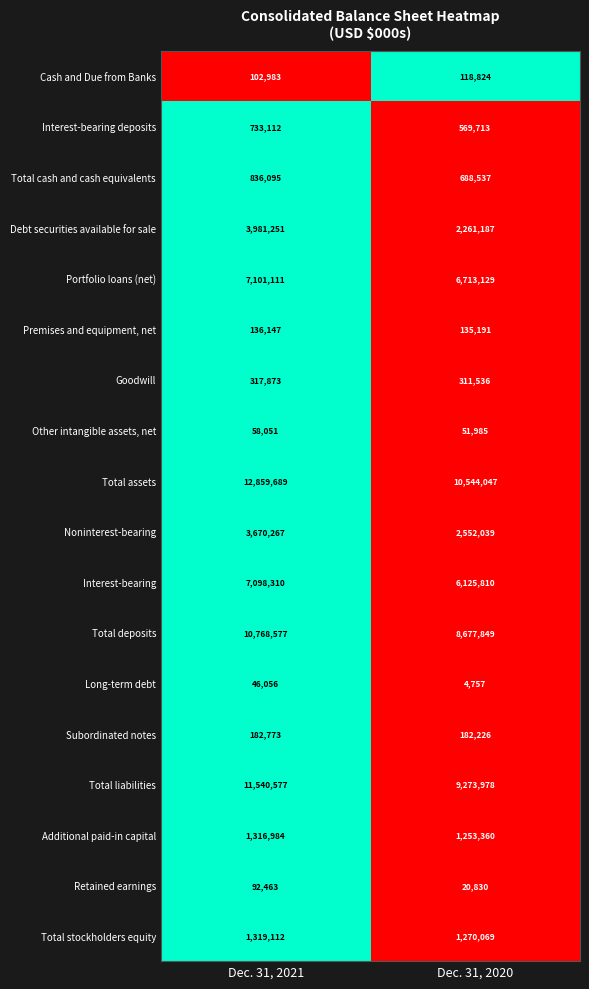

Is it true that Total deposits equals 8677849 at Dec. 31, 2020?

True